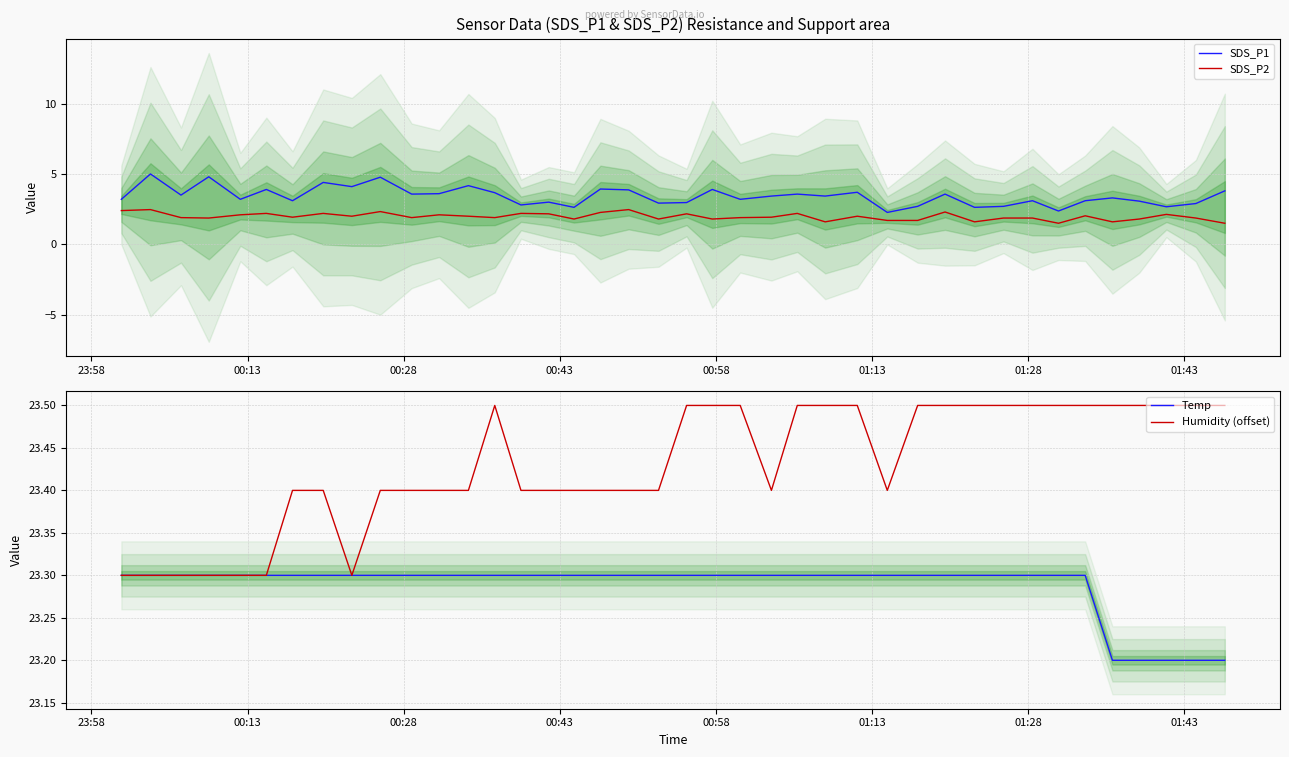

True or false: SDS_P2 and SDS_P1 intersect in this chart.

False